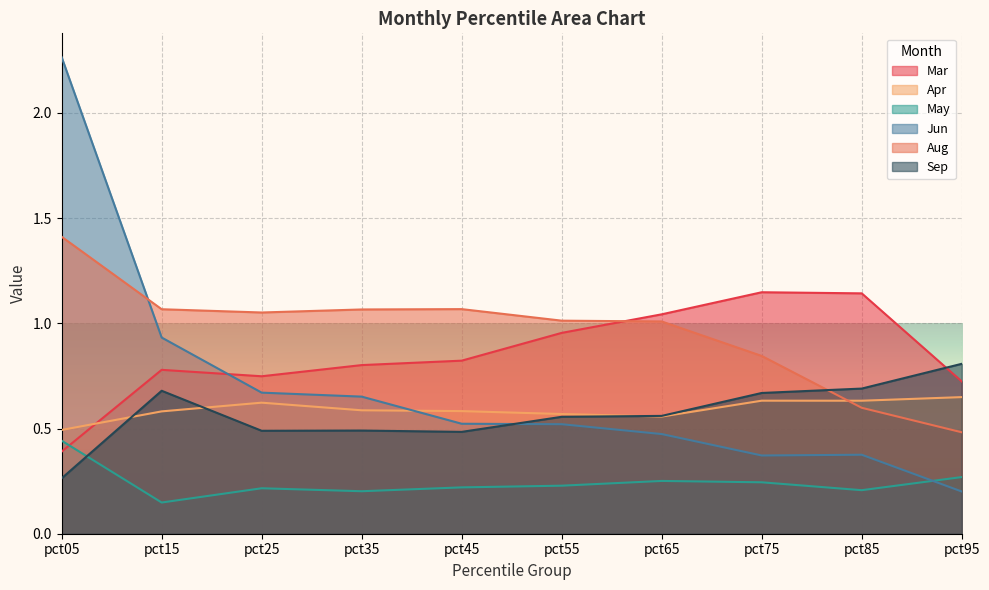

Reading left to right, extract all data points from this chart.

Mar: pct05=0.4	pct15=0.8	pct25=0.7	pct35=0.8	pct45=0.8	pct55=1.0	pct65=1.0	pct75=1.1	pct85=1.1	pct95=0.7
Apr: pct05=0.5	pct15=0.6	pct25=0.6	pct35=0.6	pct45=0.6	pct55=0.6	pct65=0.6	pct75=0.6	pct85=0.6	pct95=0.6
May: pct05=0.4	pct15=0.1	pct25=0.2	pct35=0.2	pct45=0.2	pct55=0.2	pct65=0.3	pct75=0.2	pct85=0.2	pct95=0.3
Jun: pct05=2.3	pct15=0.9	pct25=0.7	pct35=0.7	pct45=0.5	pct55=0.5	pct65=0.5	pct75=0.4	pct85=0.4	pct95=0.2
Aug: pct05=1.4	pct15=1.1	pct25=1.1	pct35=1.1	pct45=1.1	pct55=1.0	pct65=1.0	pct75=0.8	pct85=0.6	pct95=0.5
Sep: pct05=0.3	pct15=0.7	pct25=0.5	pct35=0.5	pct45=0.5	pct55=0.6	pct65=0.6	pct75=0.7	pct85=0.7	pct95=0.8